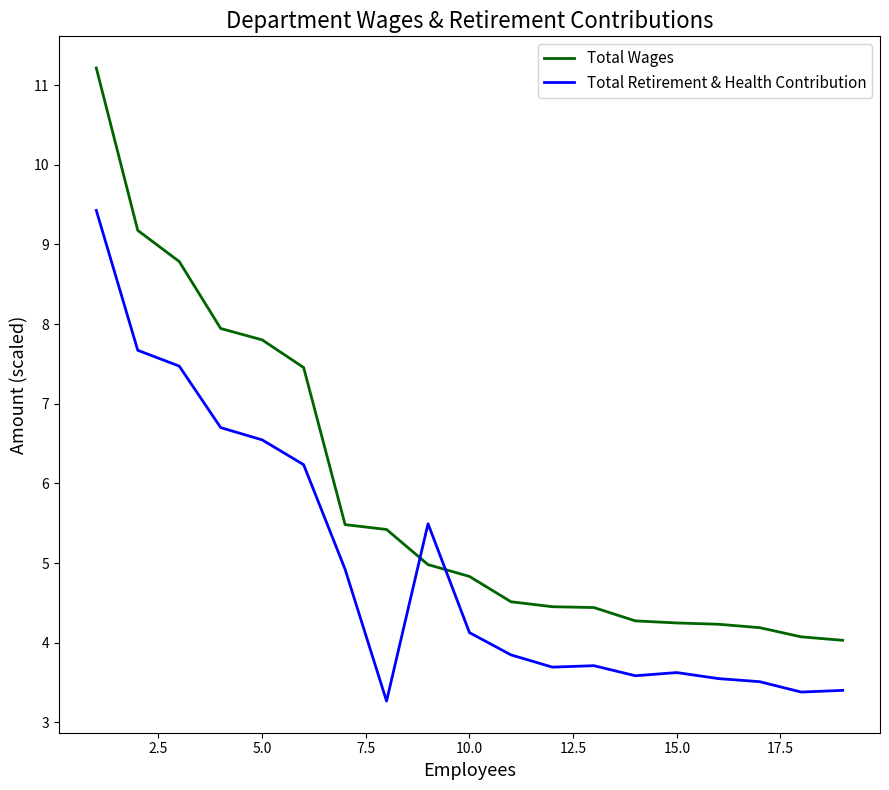

What is the maximum value shown in the chart?

11.2